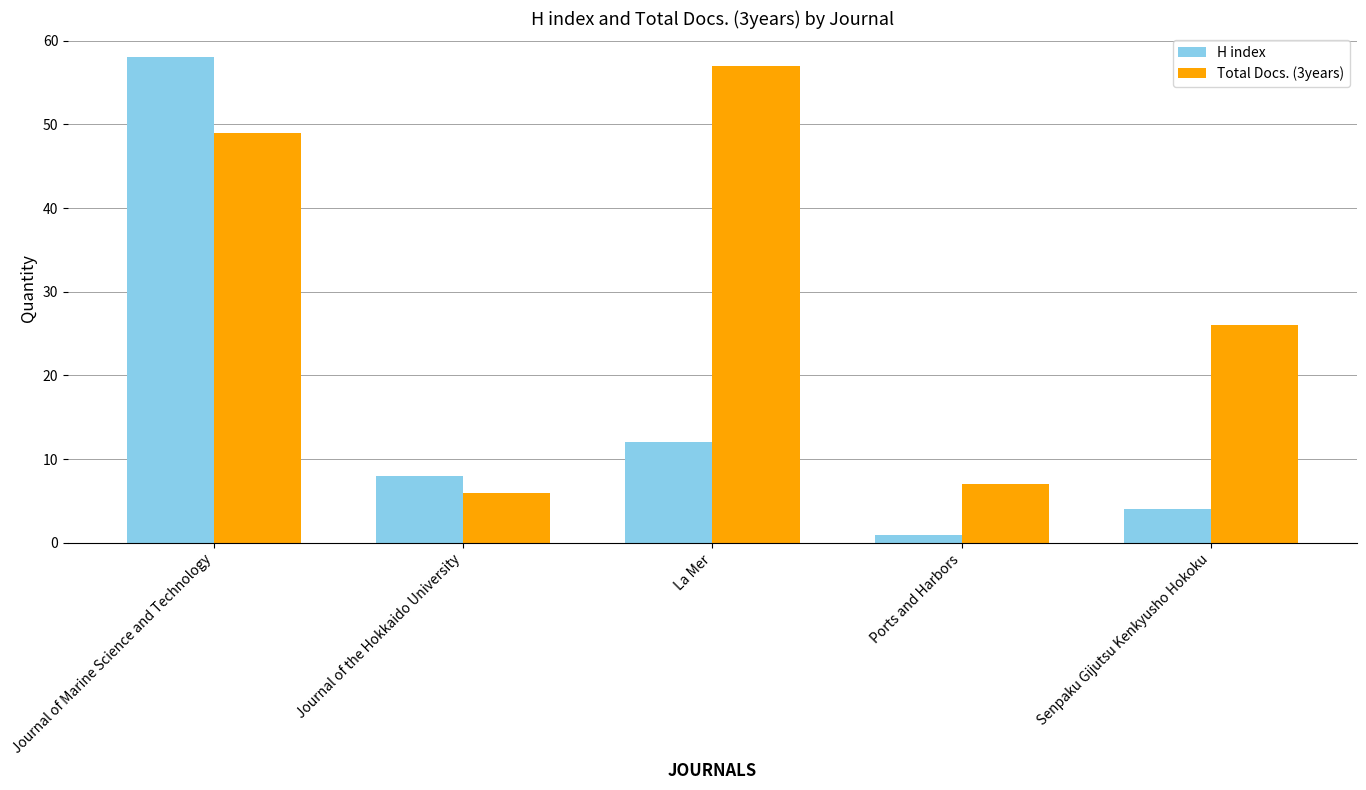

What is the label of the 5th bar from the right?

Journal of Marine Science and Technology